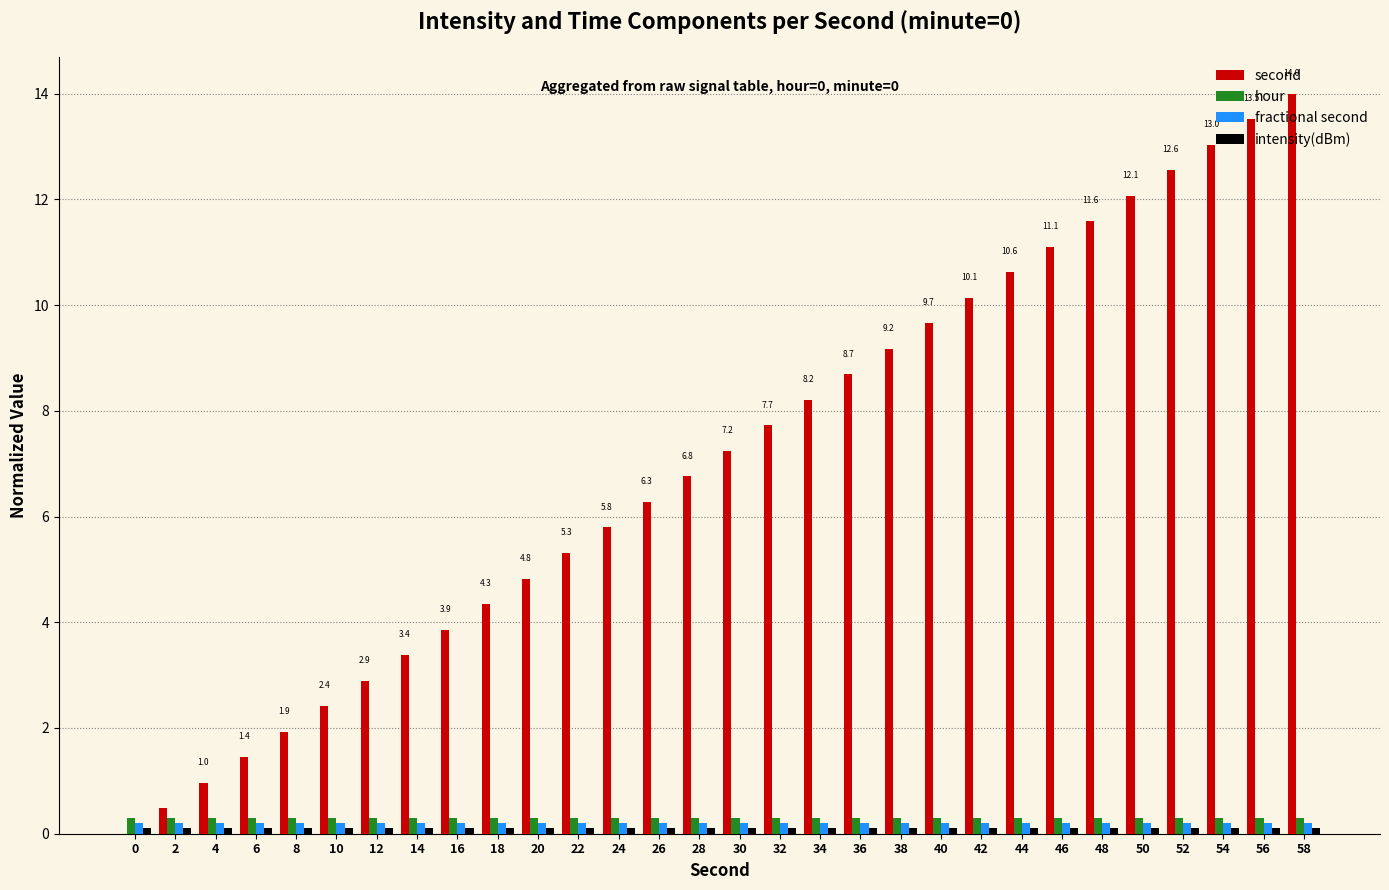

Are the bars horizontal?

No